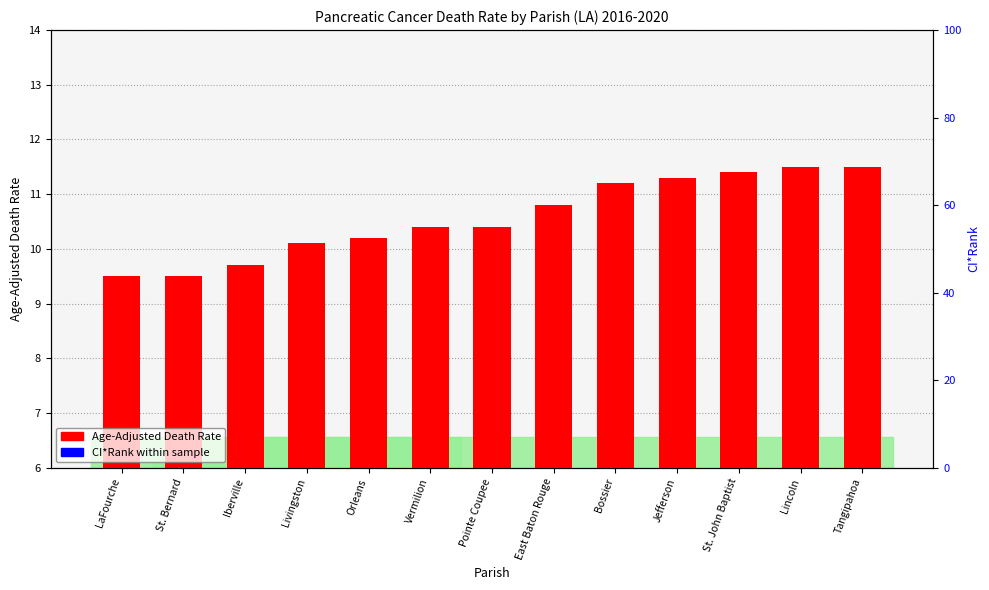

How many distinct data groups are displayed?

2